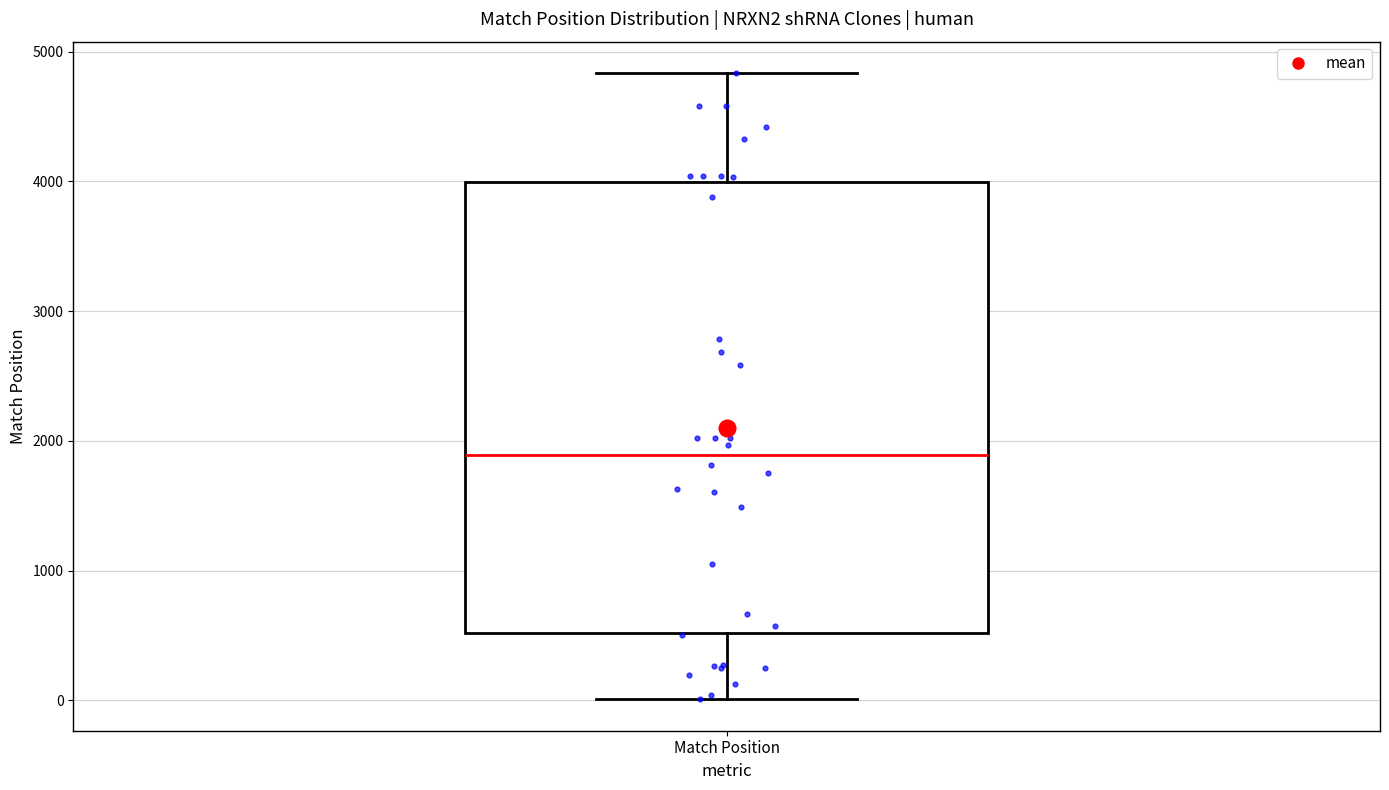

Where is the lower edge of the box for Match Position on the y-axis? The values are not printed on the chart, so give them approximately, as read against the axis.

500